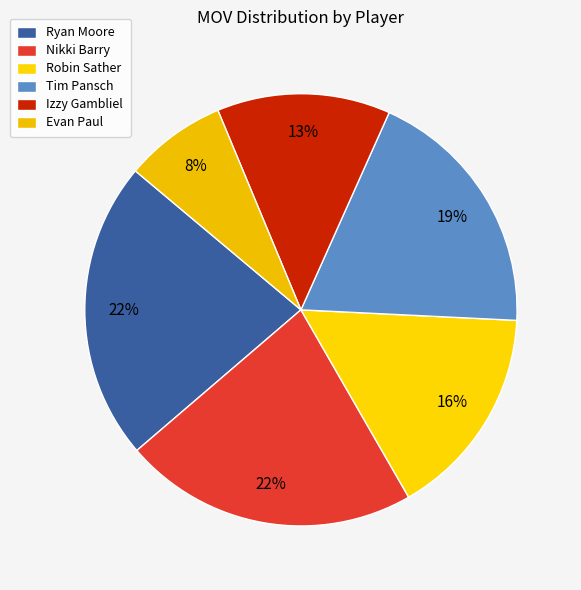

What is the change in value from Robin Sather to Izzy Gambliel?

-106